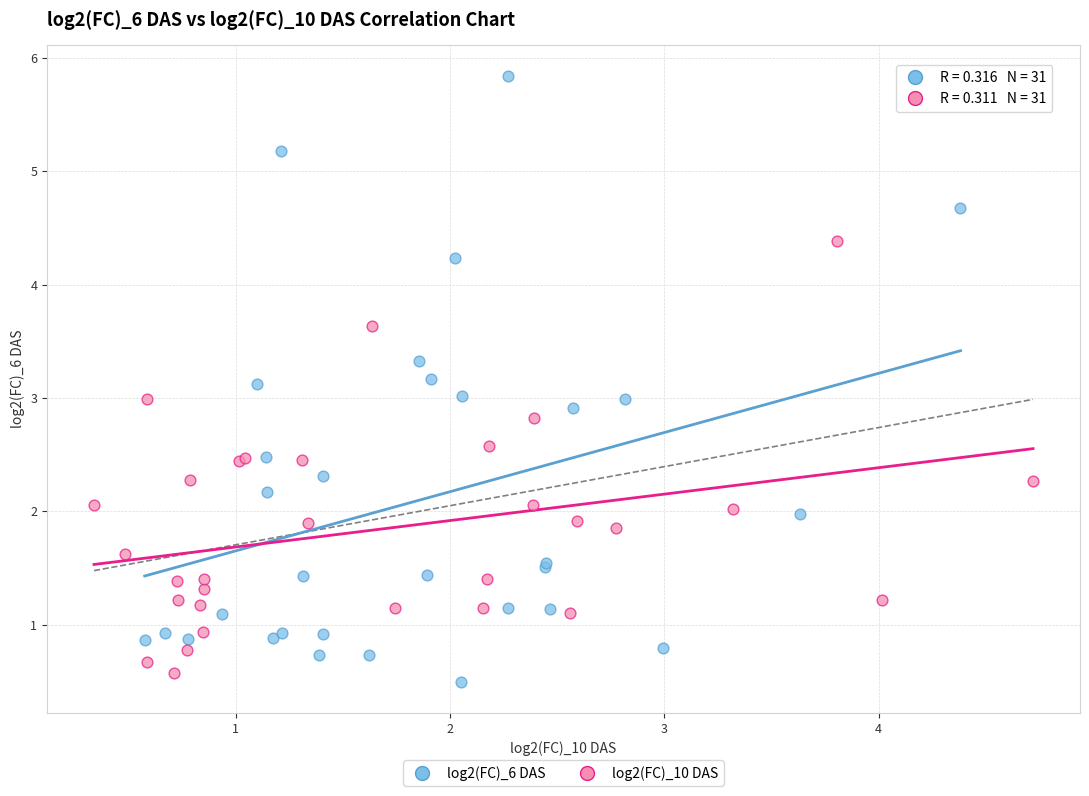

What are all the series names shown in the legend?

log2(FC)_6 DAS, log2(FC)_10 DAS